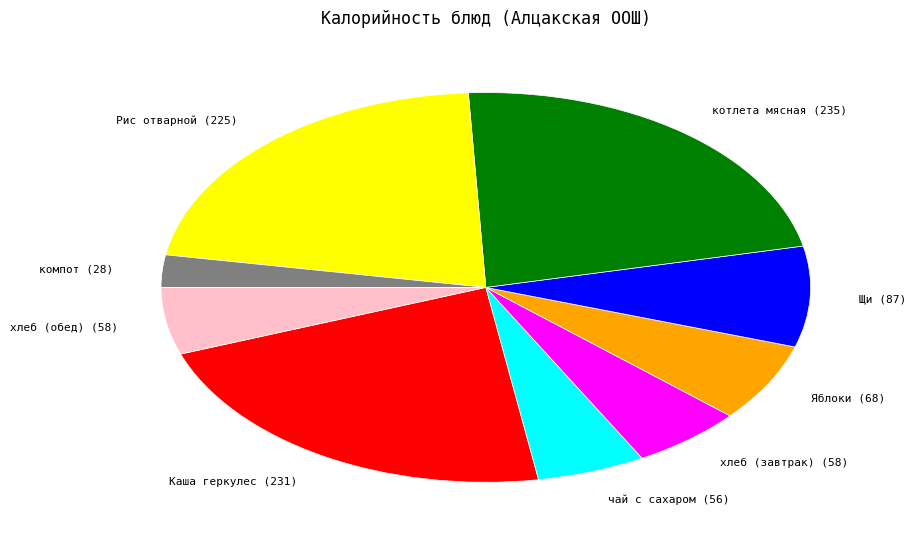

Is Каша геркулес the majority of the pie?

No